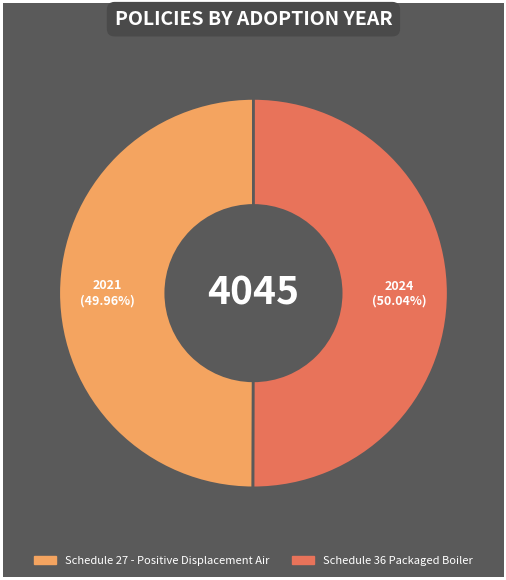

To the nearest percent, what is the combined percentage of Schedule 36 Packaged Boiler and Schedule 27 - Positive Displacement Air?

100%